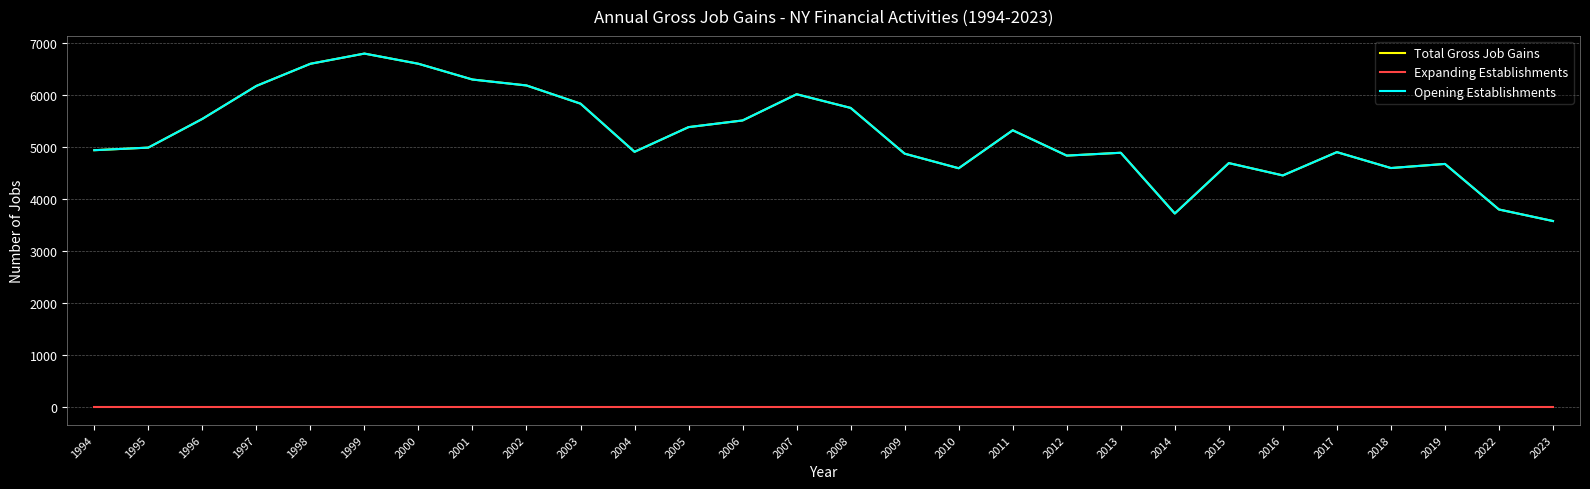

Where is Total Gross Job Gains nearest to the value 5193?

2011